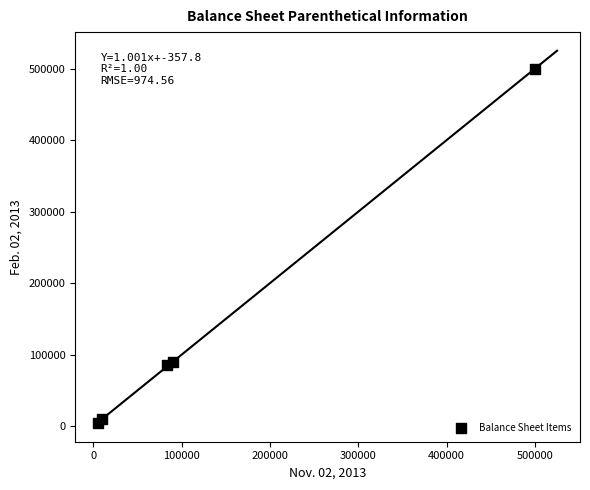

What is the range of Y values (max minus min)?

495902